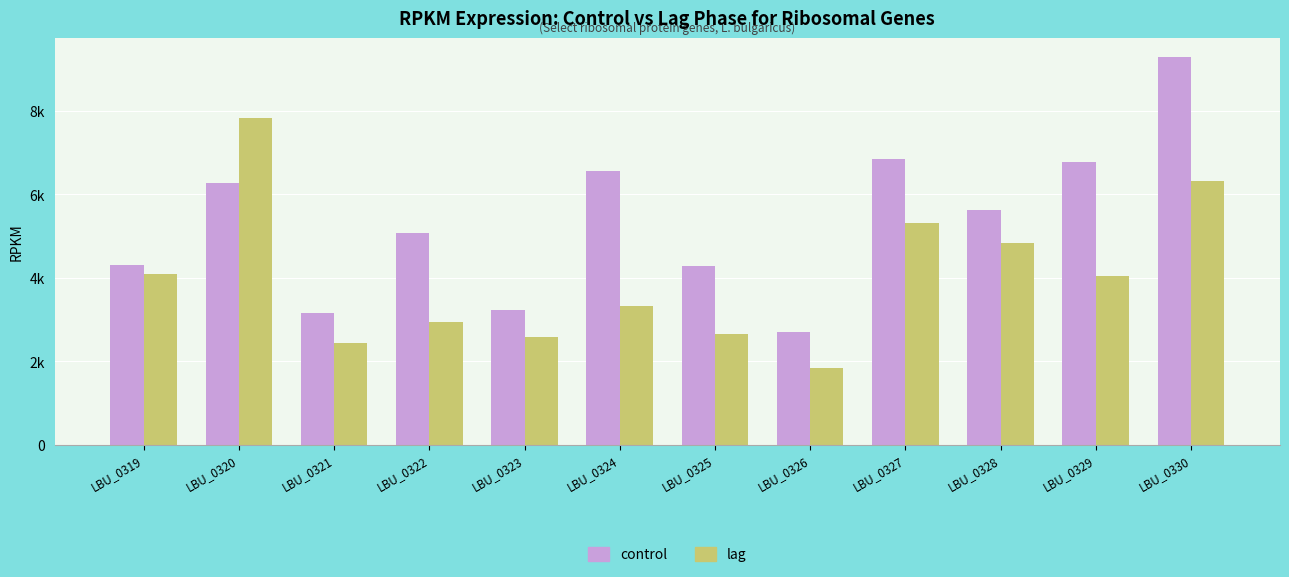

Does the chart contain stacked bars?

No